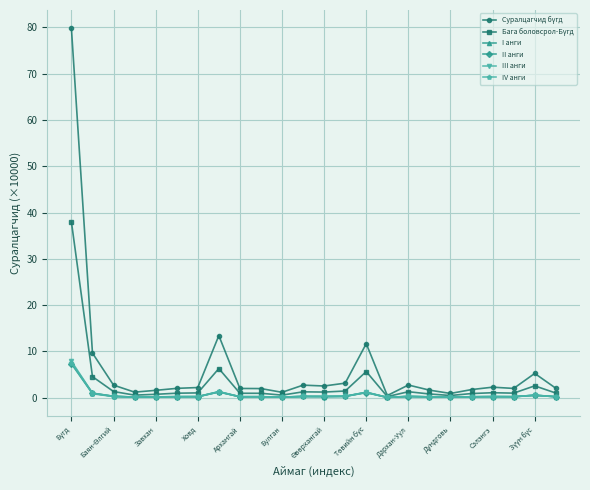

Count the number of data series in this chart.

6